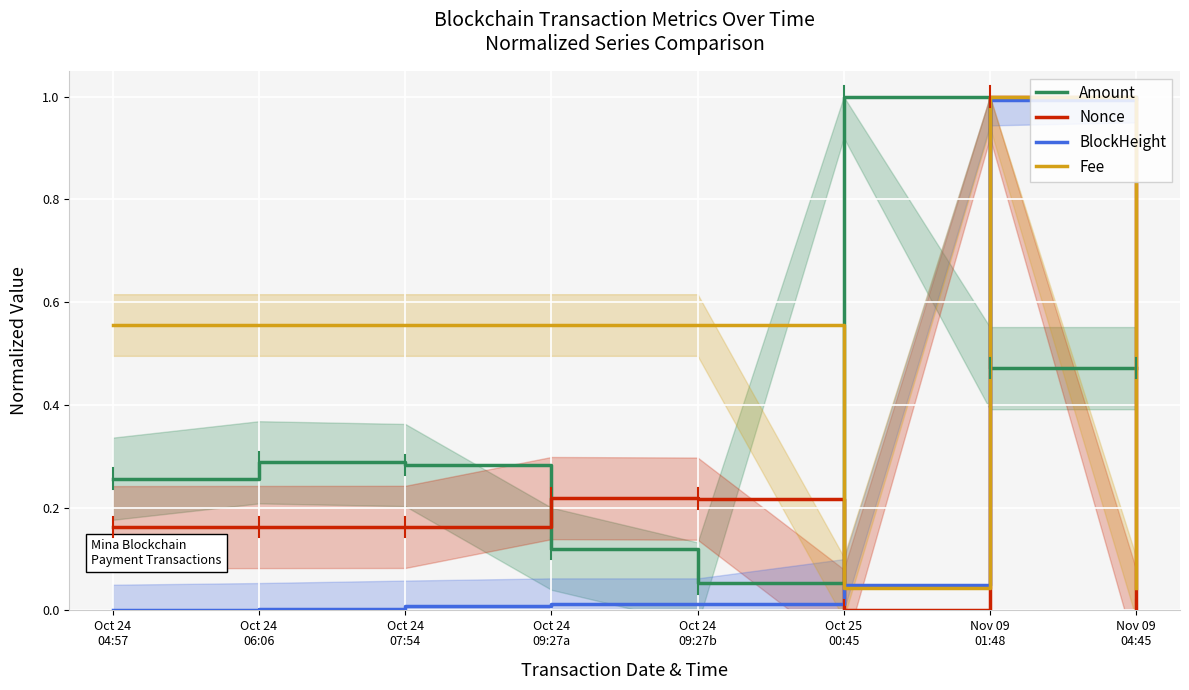

At which category does the chart reach its minimum across all series?

Oct 25
00:45